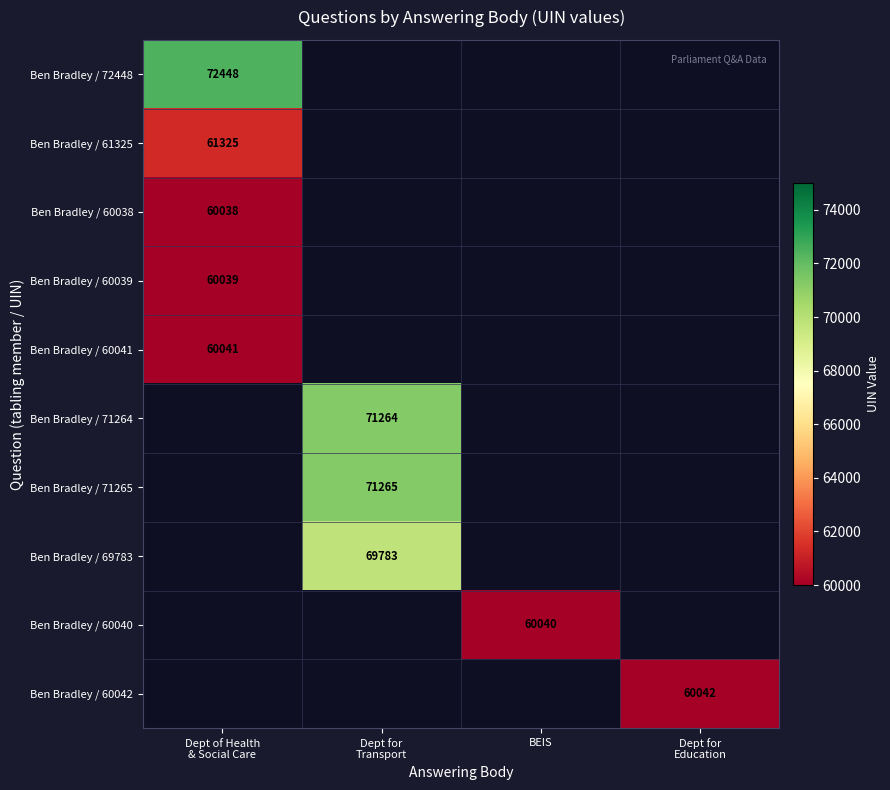

True or false: Ben Bradley / 72448 has a value of 72448.0 at Dept of Health & Social Care.

True